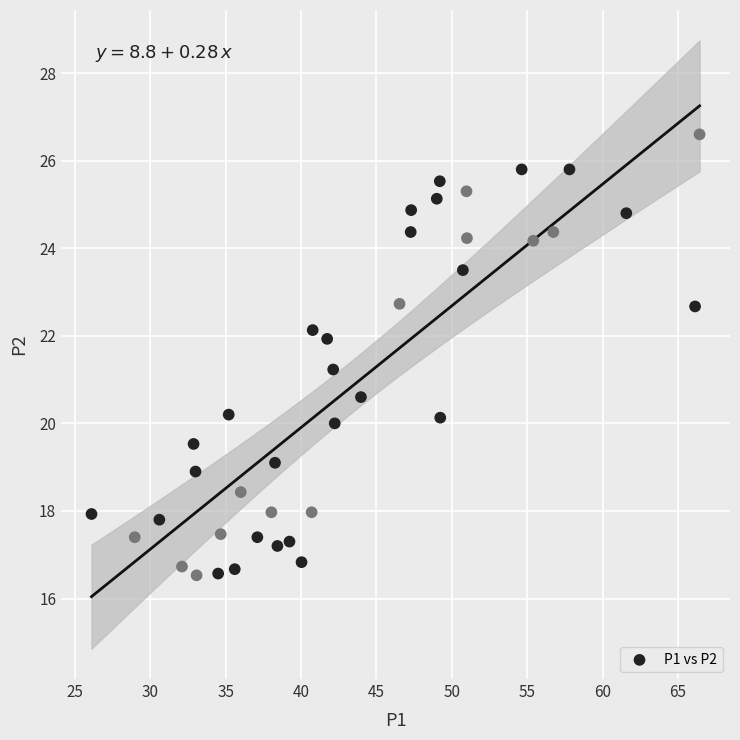

What is the range of Y values (max minus min)?

10.1